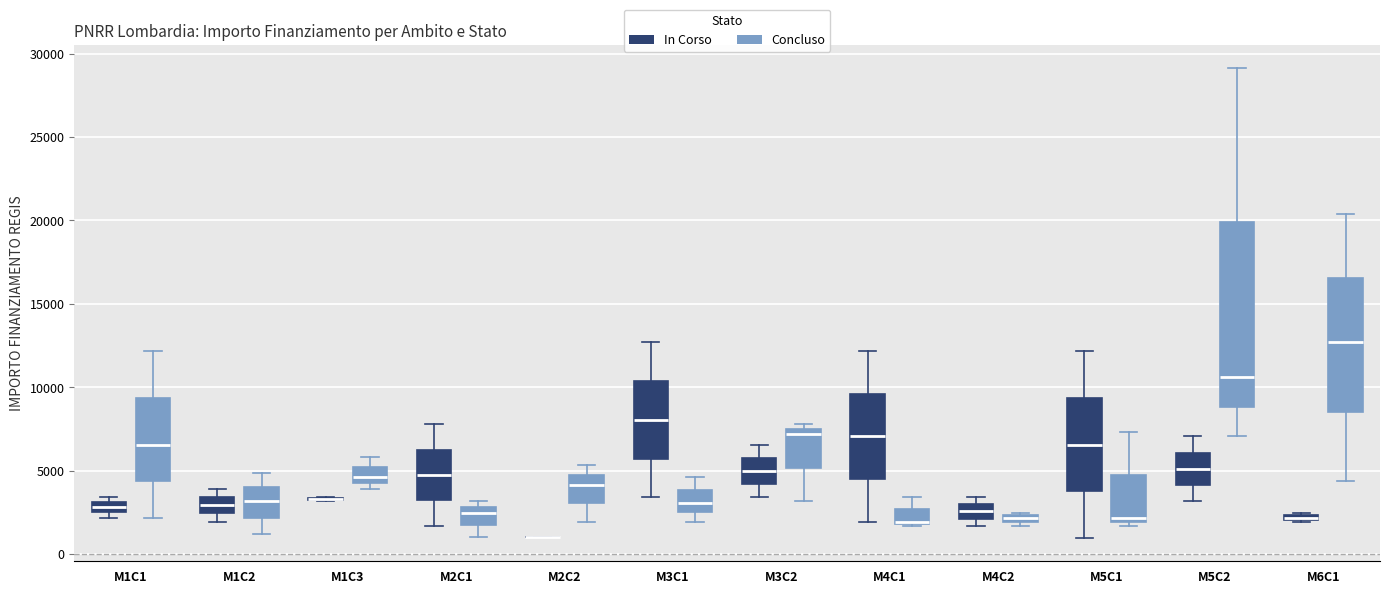

Where does the upper whisker of the box for M5C2 (Concluso) end on the y-axis? The values are not printed on the chart, so give them approximately, as read against the axis.

29000